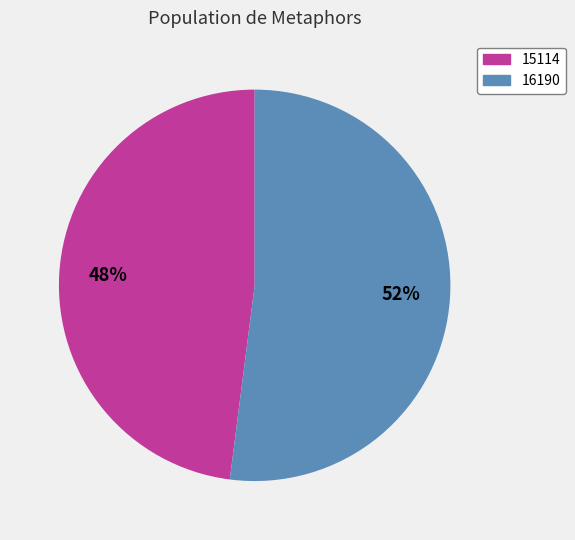

To the nearest percent, what is the difference between the largest and smallest slice percentages?

4%